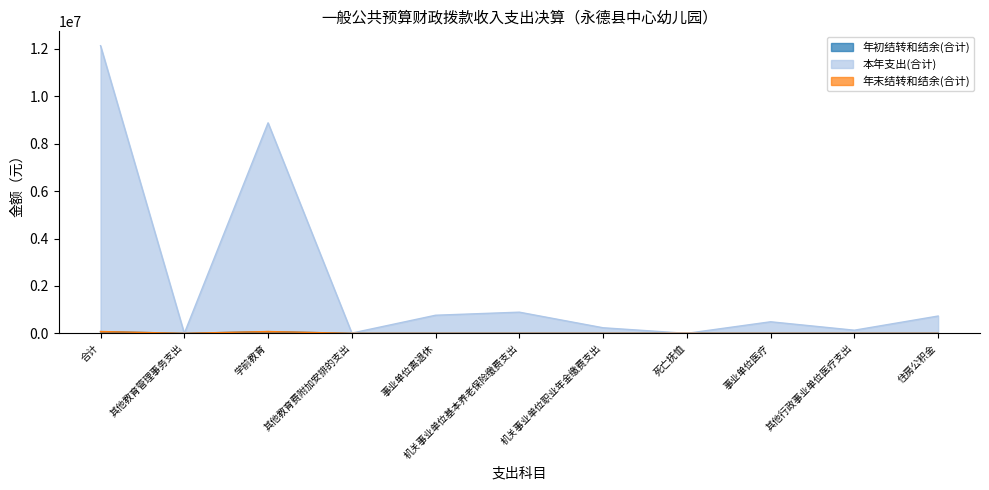

Does the chart have visible grid lines?

No